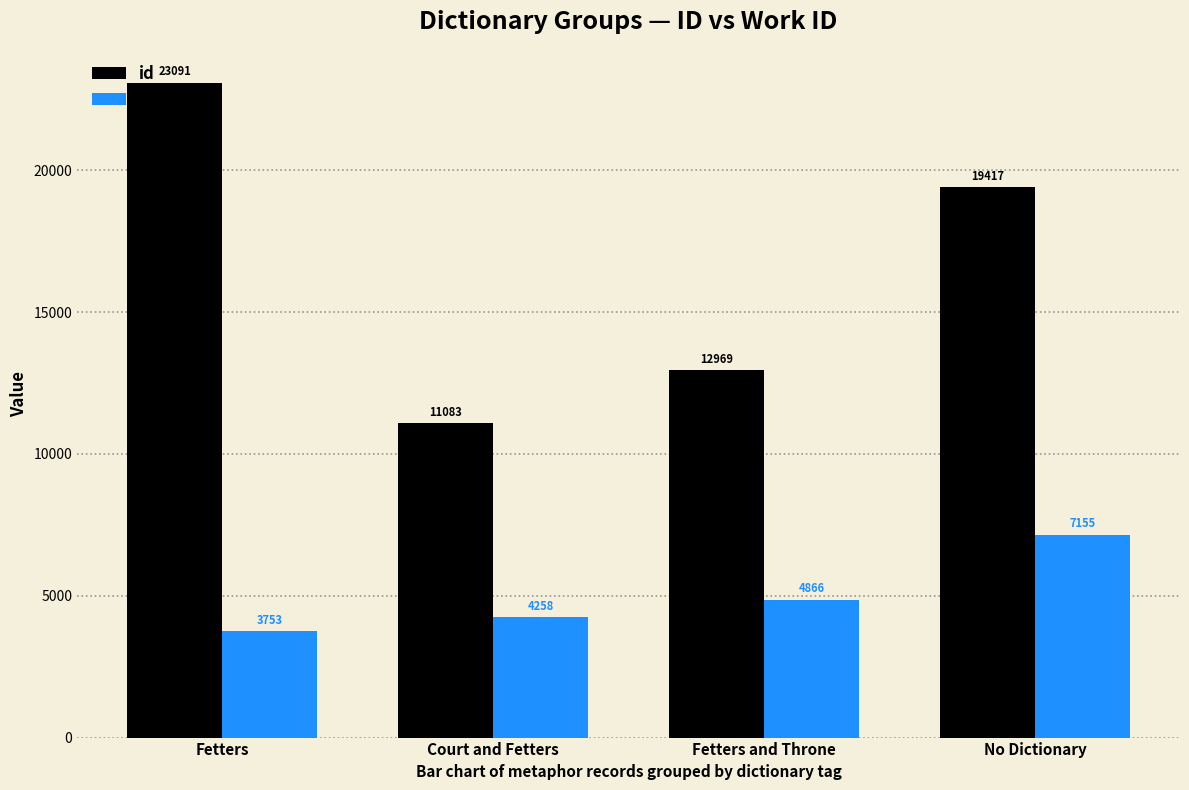

At how many categories does at least one series exceed 7754?

4